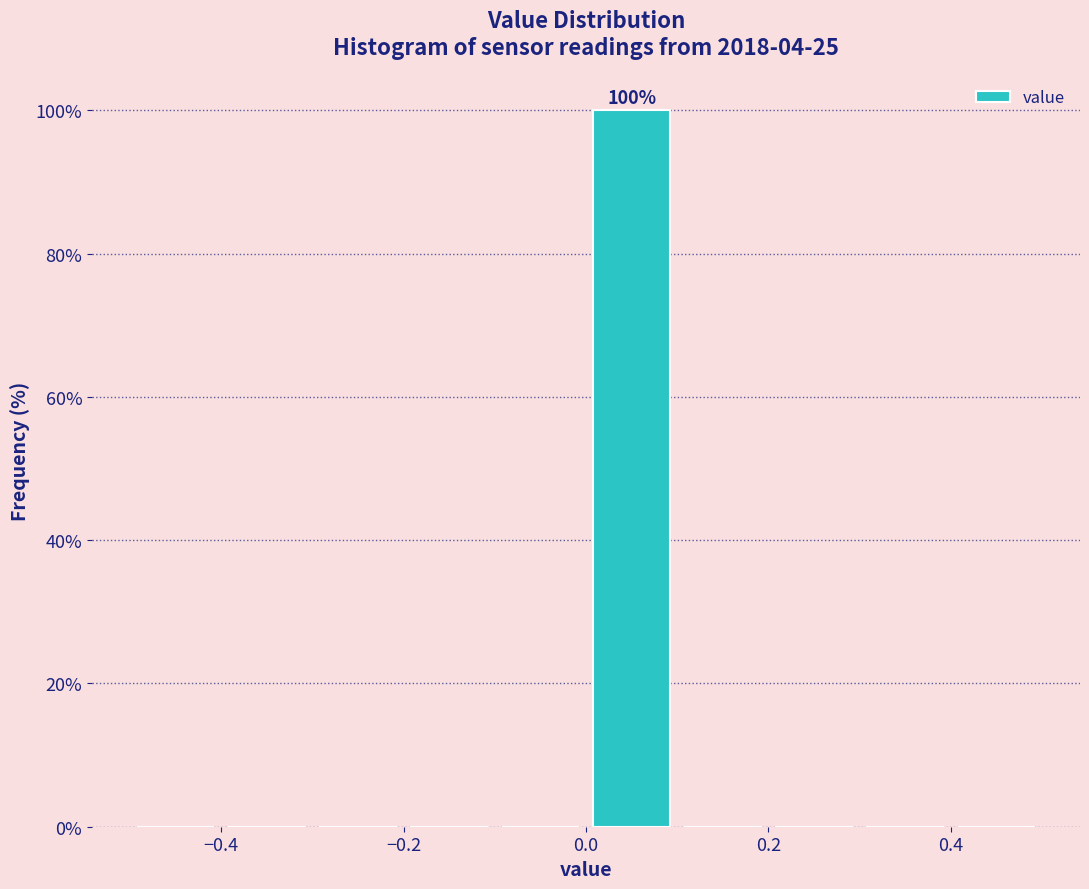

Over which range of the x-axis is the bar tallest?

0.0 to 0.1